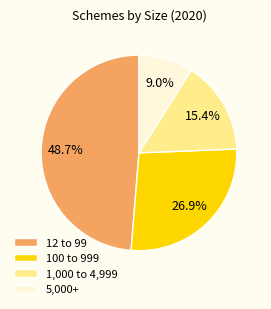

Rank the categories by value from lowest to highest.

5,000+, 1,000 to 4,999, 100 to 999, 12 to 99